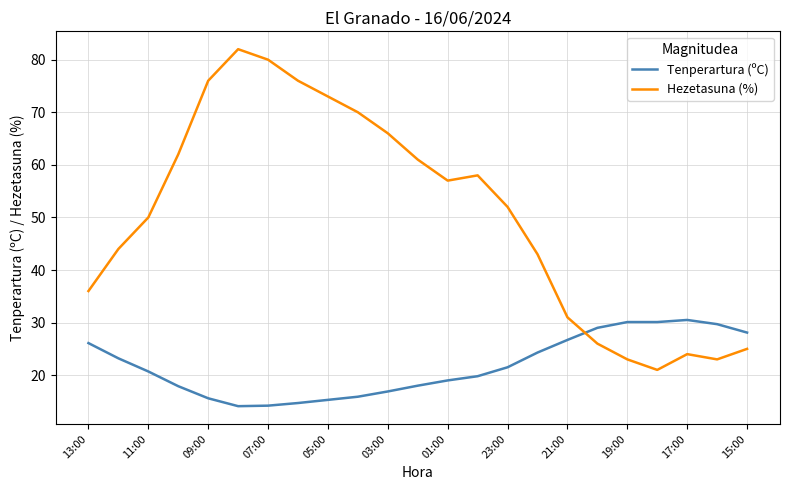

Which series has the largest range (max minus min)?

Hezetasuna (%)